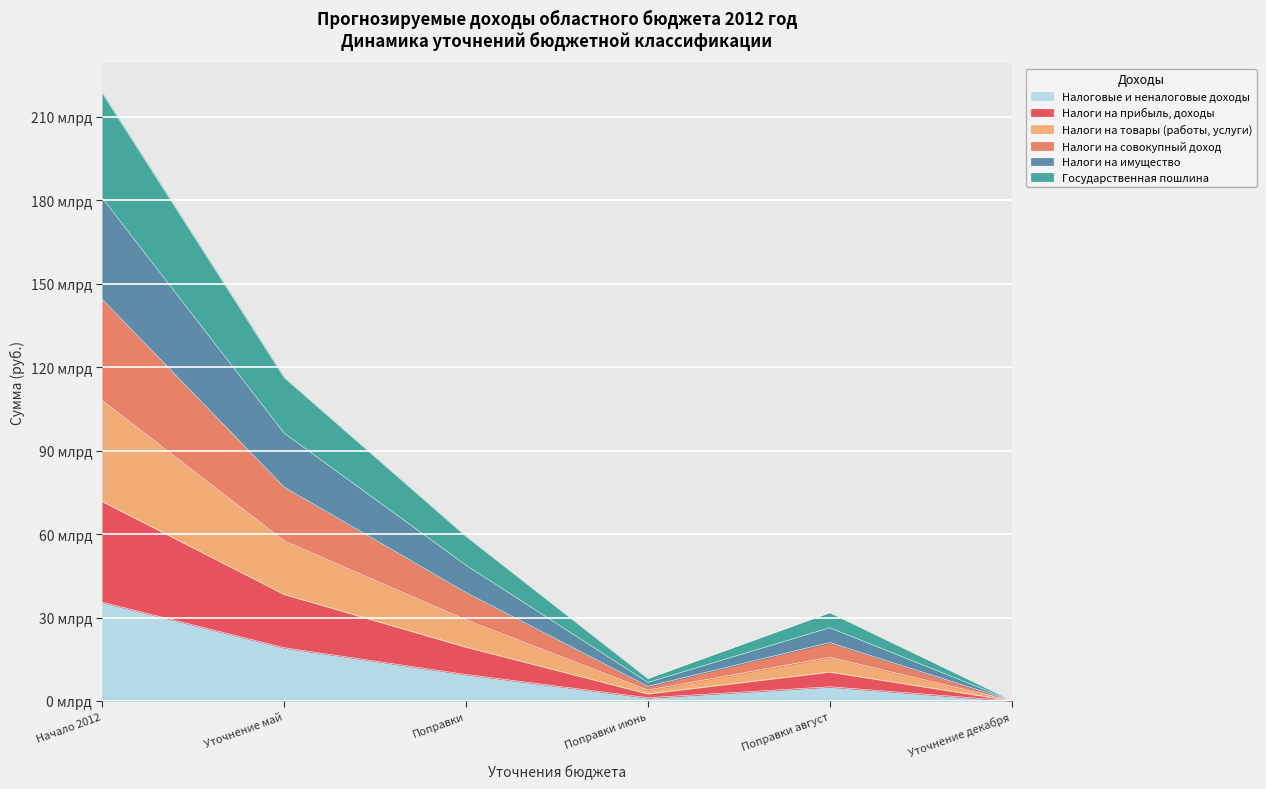

The Поправки июнь (col_11) series shows 35.9 at Поправки август. True or false?

False